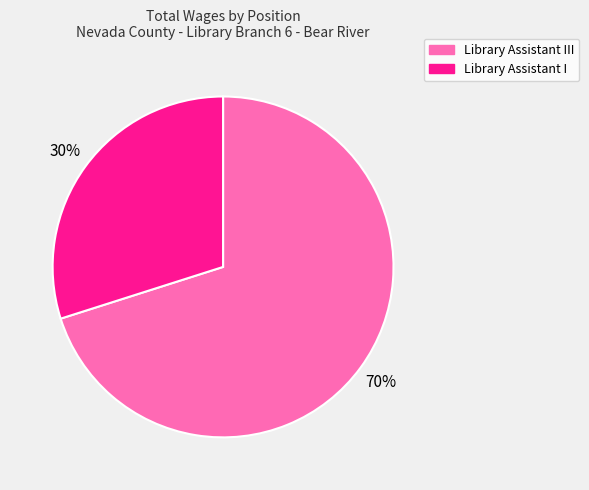

How many slices are in this pie chart?

2